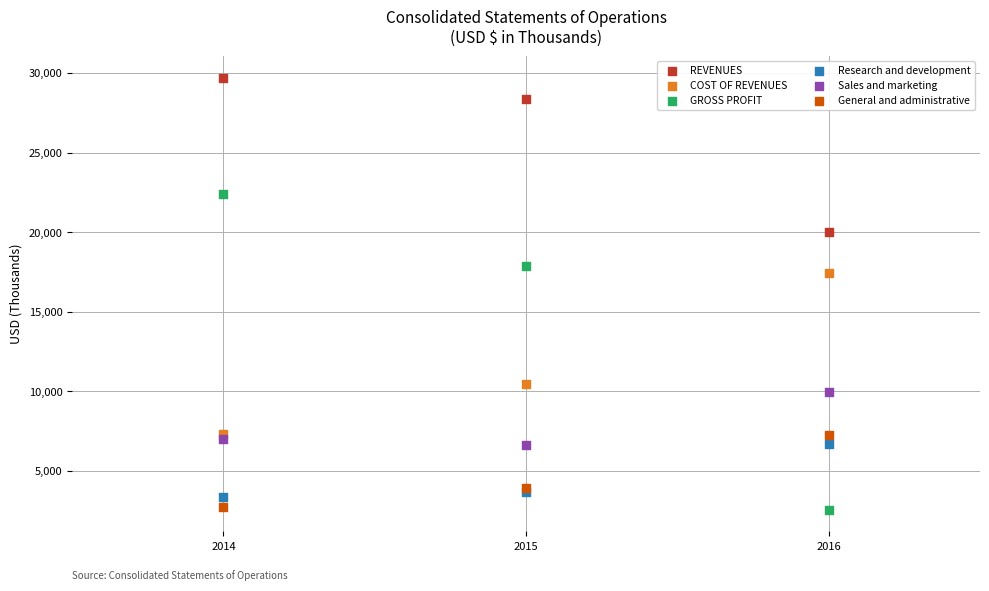

In the GROSS PROFIT series, what Y value is closest to 12483?

17894